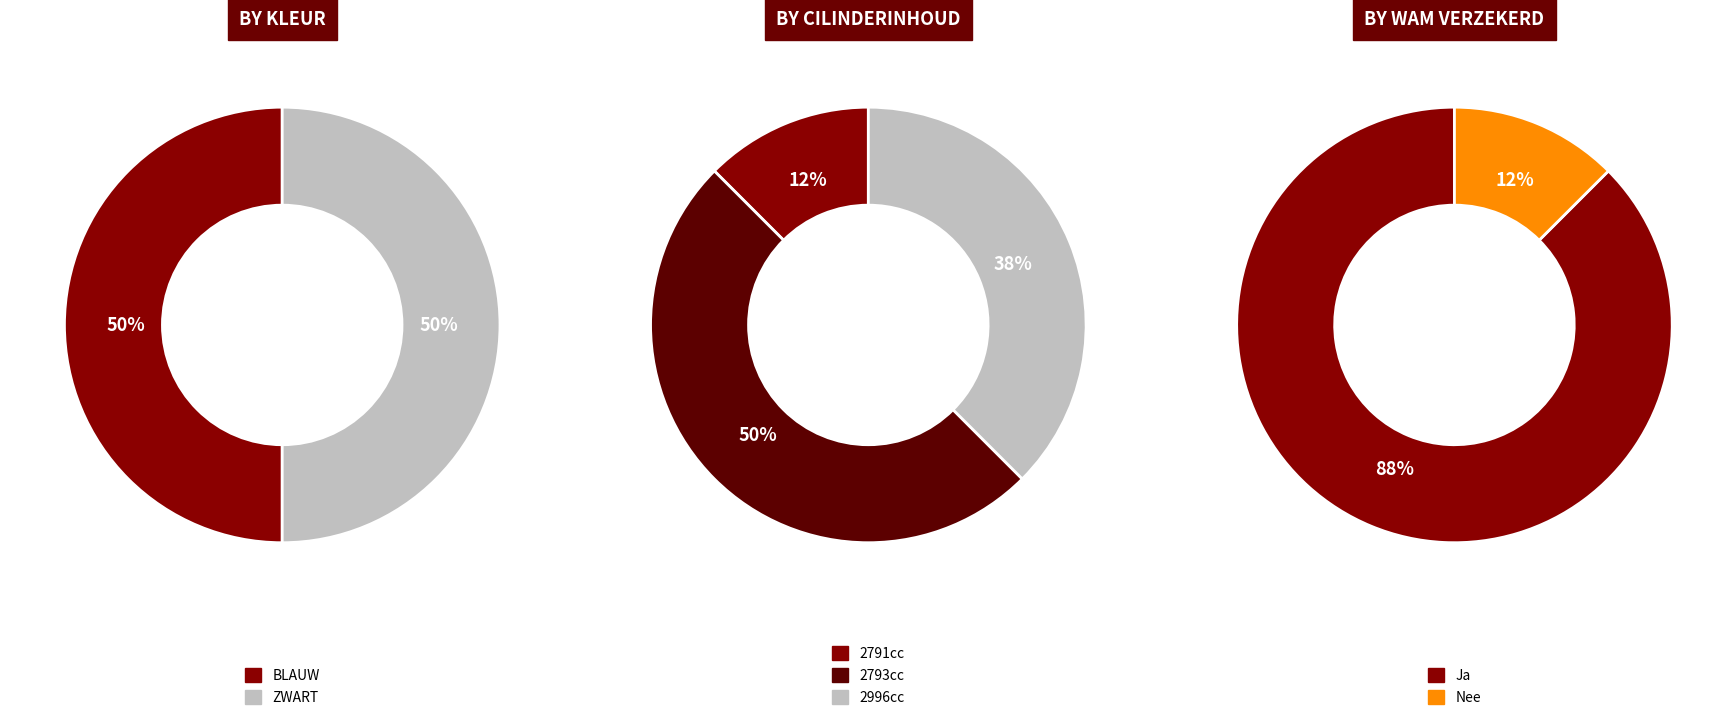

The ZWART slice represents 50% of the pie. True or false?

True